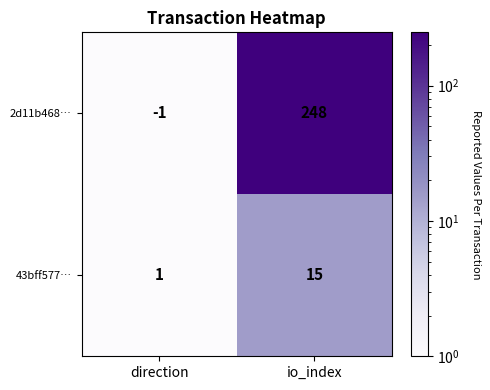

At which label is 2d11b468… closest to 123?

direction